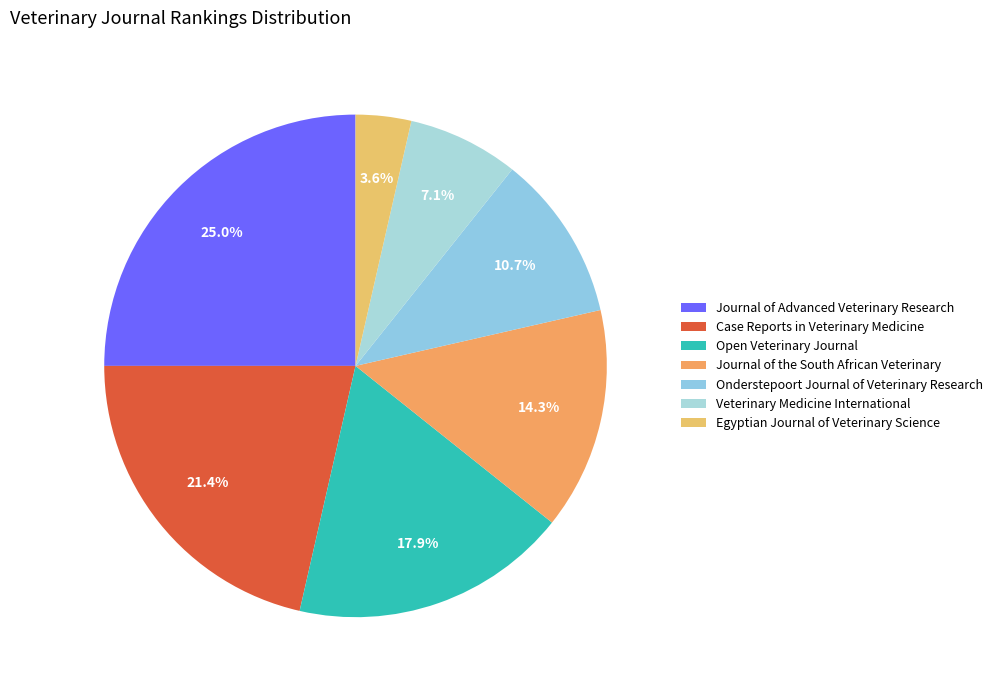

Is there any slice that represents more than half of the pie?

No